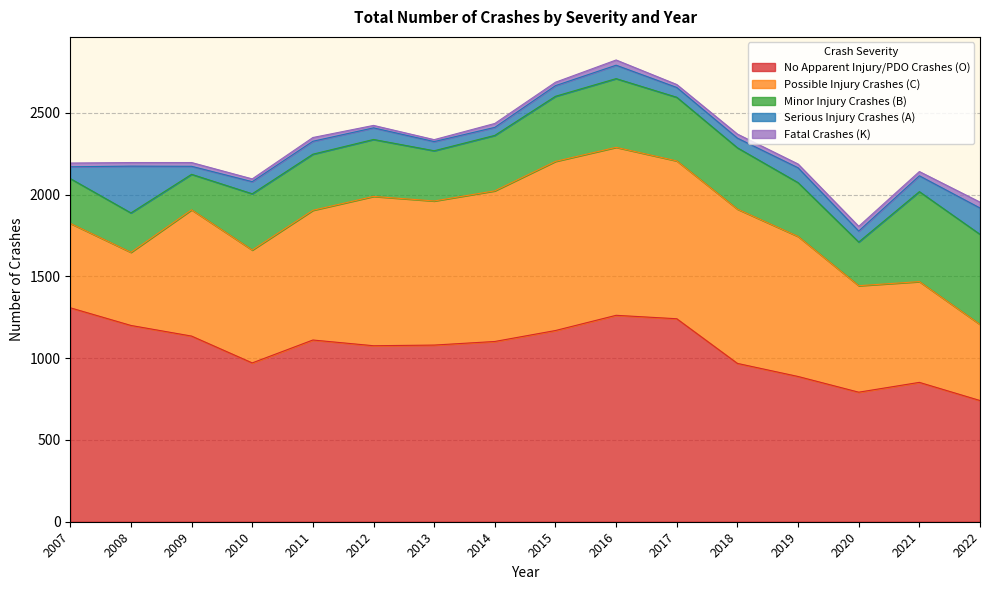

At which label does Fatal Crashes (K) reach its minimum?

2013